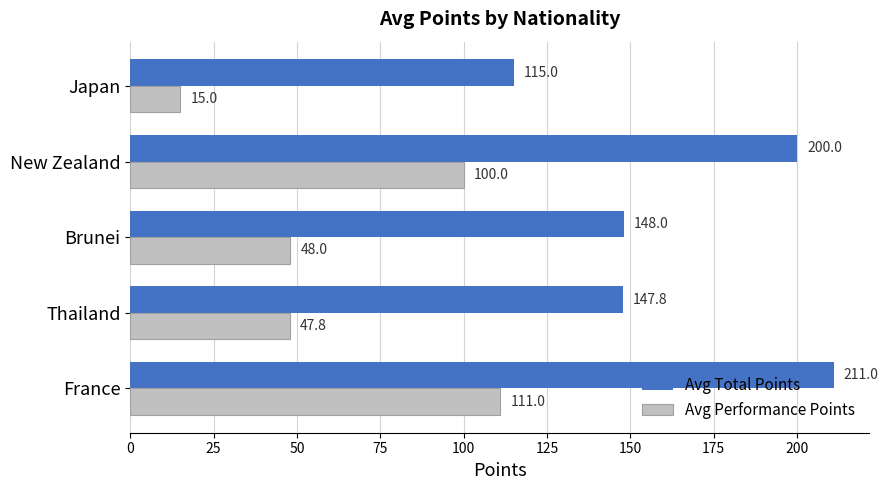

What is the total value across all series at Thailand?

195.6